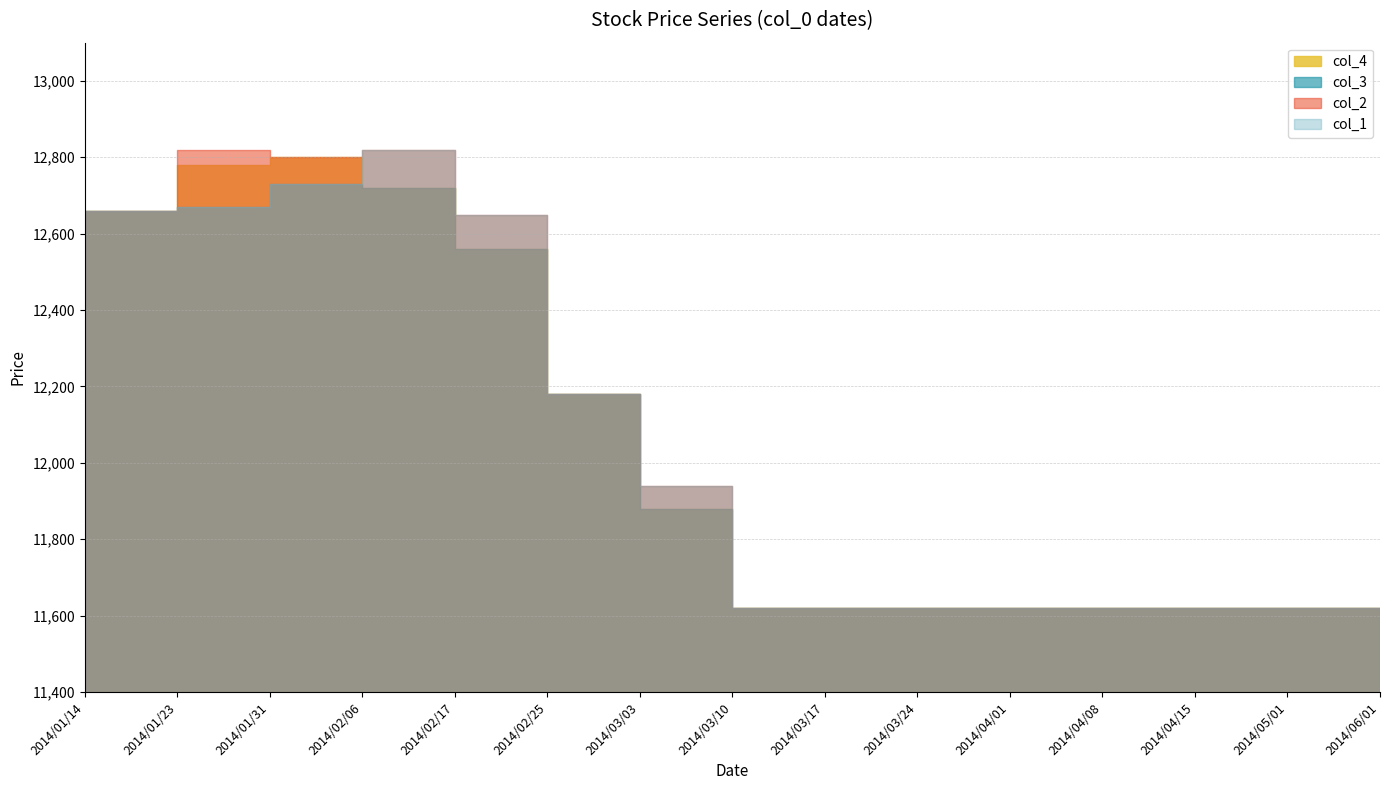

At which label does col_1 reach its peak?

2014/02/06